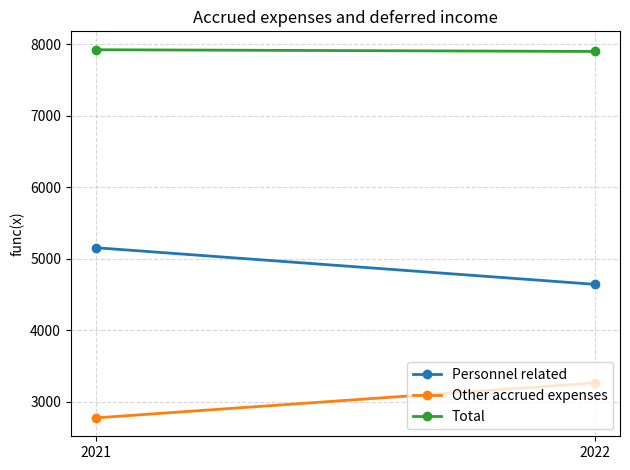

Which has a higher value, 2022 or 2021?

2021